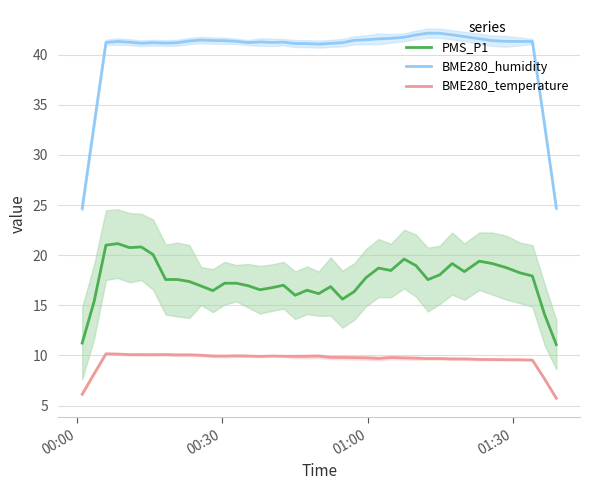

True or false: BME280_temperature and PMS_P1 intersect in this chart.

False